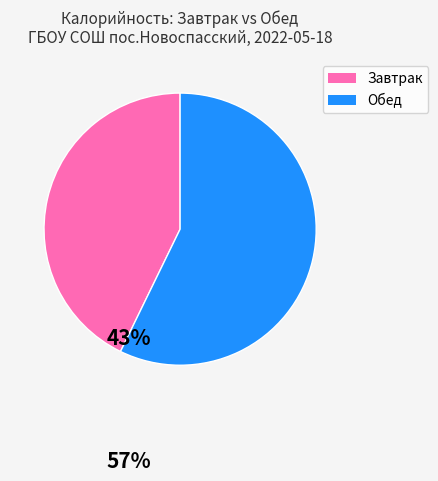

Does any single category account for the majority?

Yes